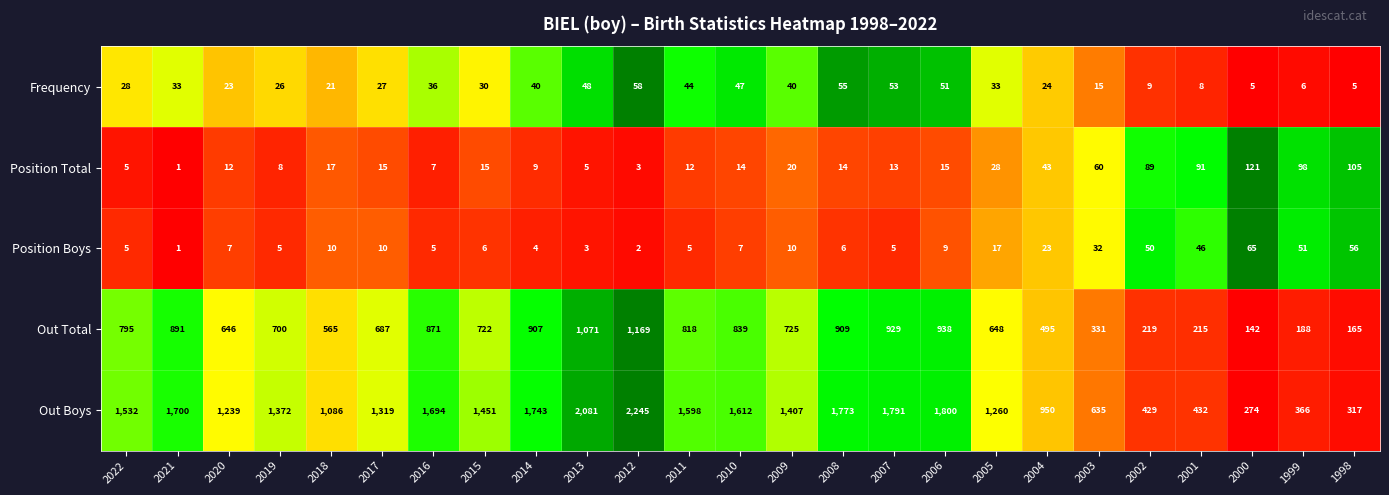

The Out Total series shows 646 at 2020. True or false?

True